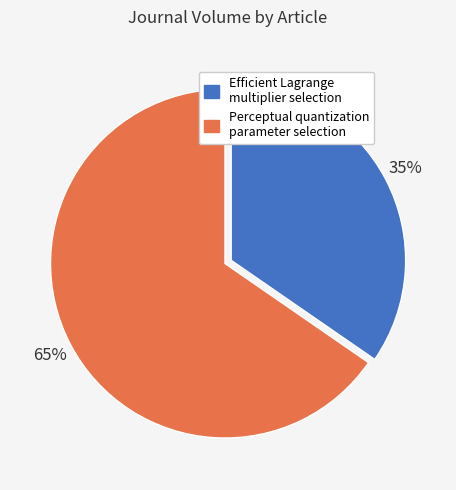

Does Efficient Lagrange multiplier selection represent more than half of the total?

No